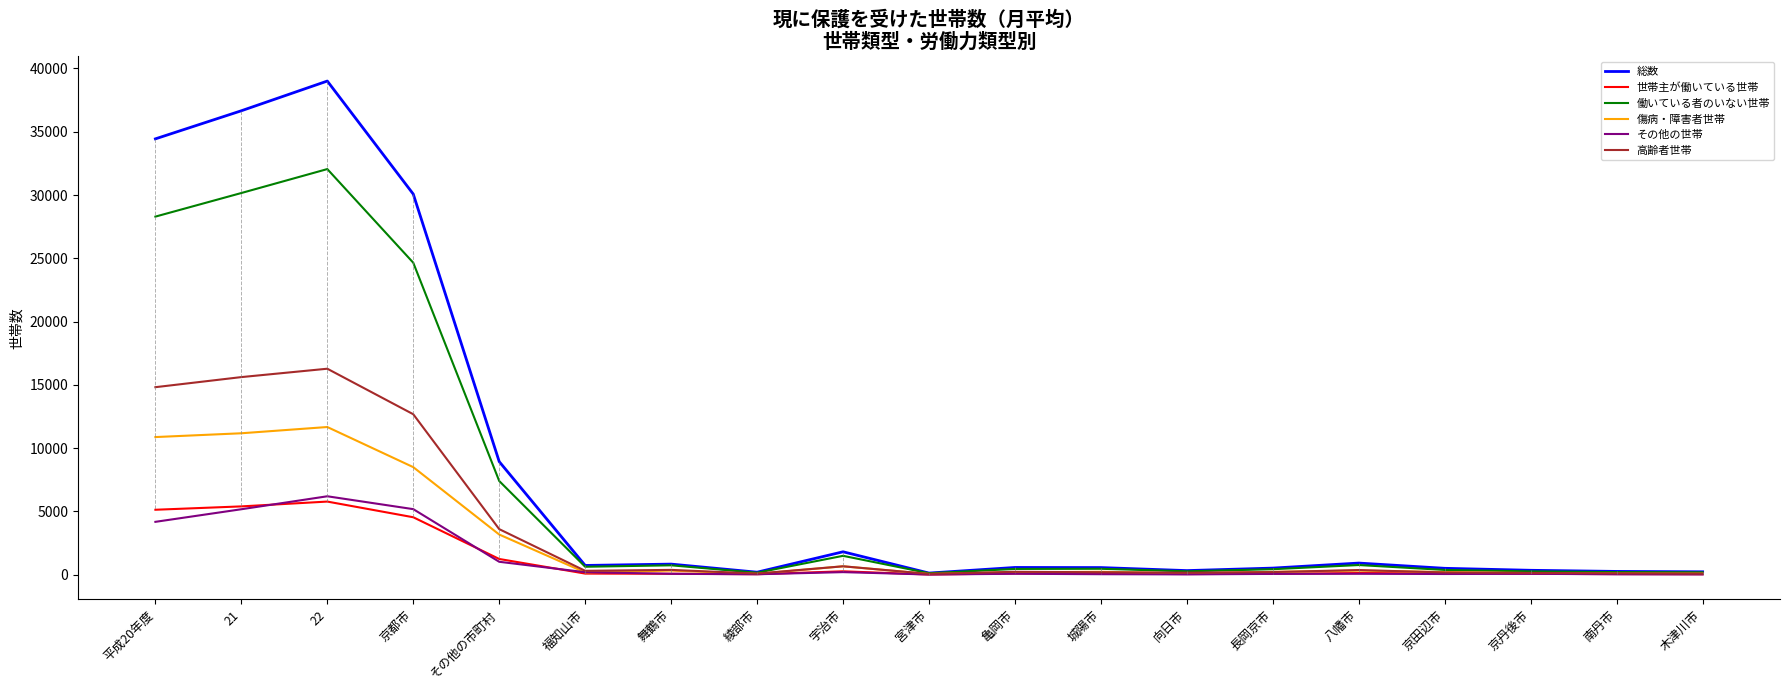

Which series has the largest range (max minus min)?

総数